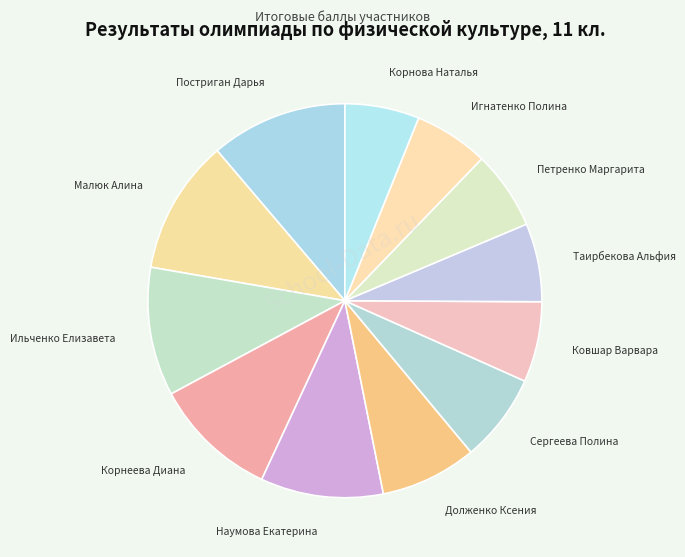

Approximately how many times larger is the value at Сергеева Полина compared to Таирбекова Альфия?

1.1